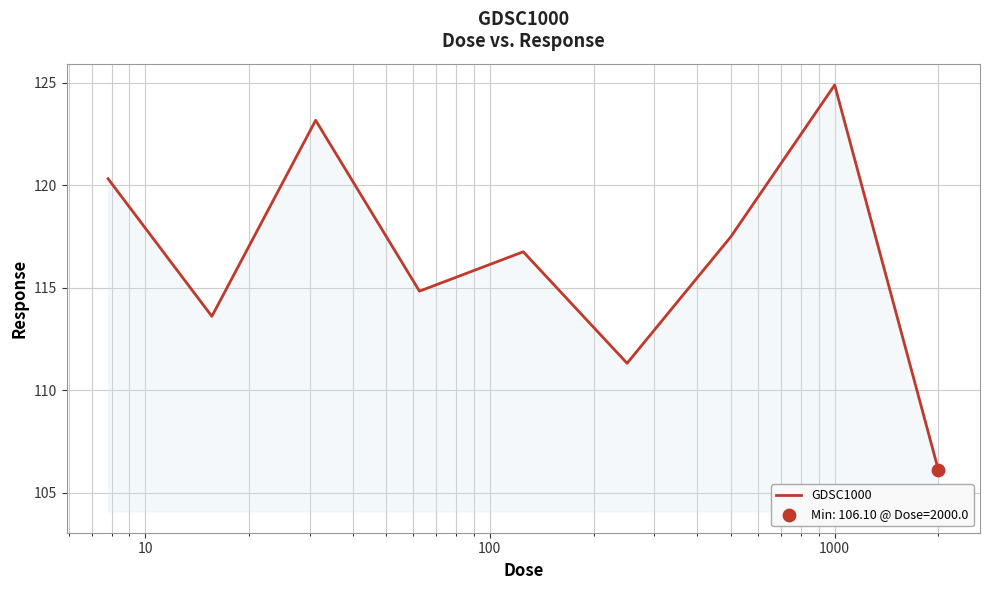

What is the smallest value displayed?

106.1